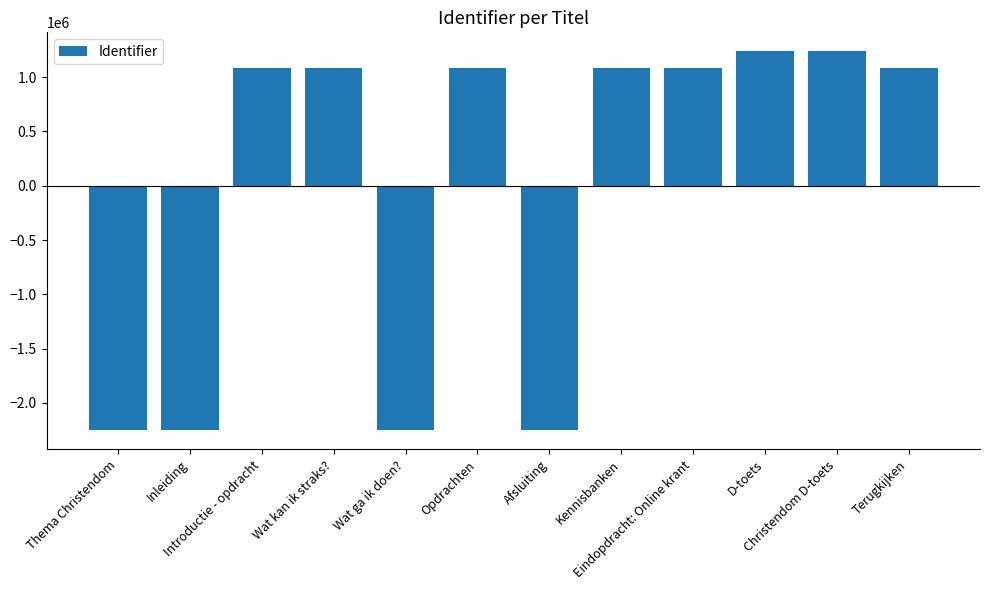

What is the difference between the maximum and minimum values?

3491631.0